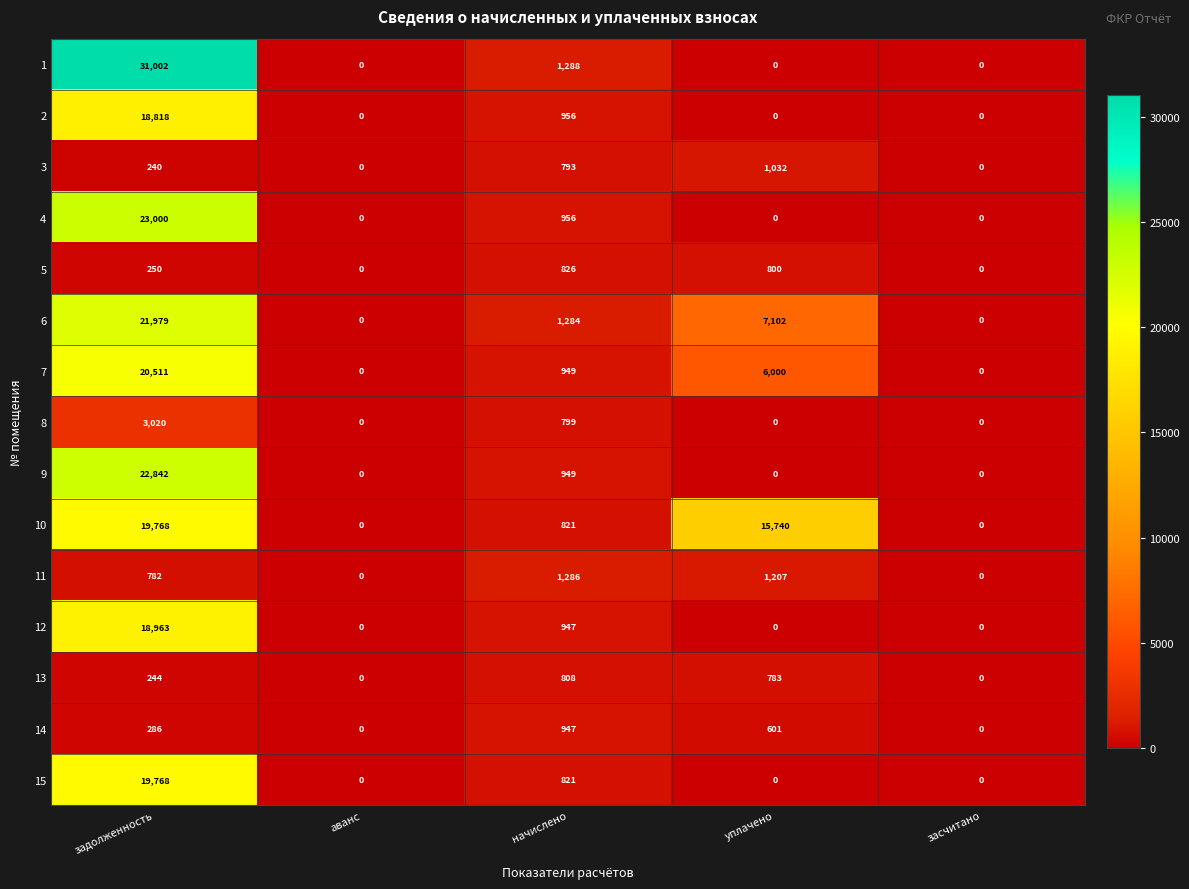

Read the 6 value at задолженность, to the nearest 10.

21980